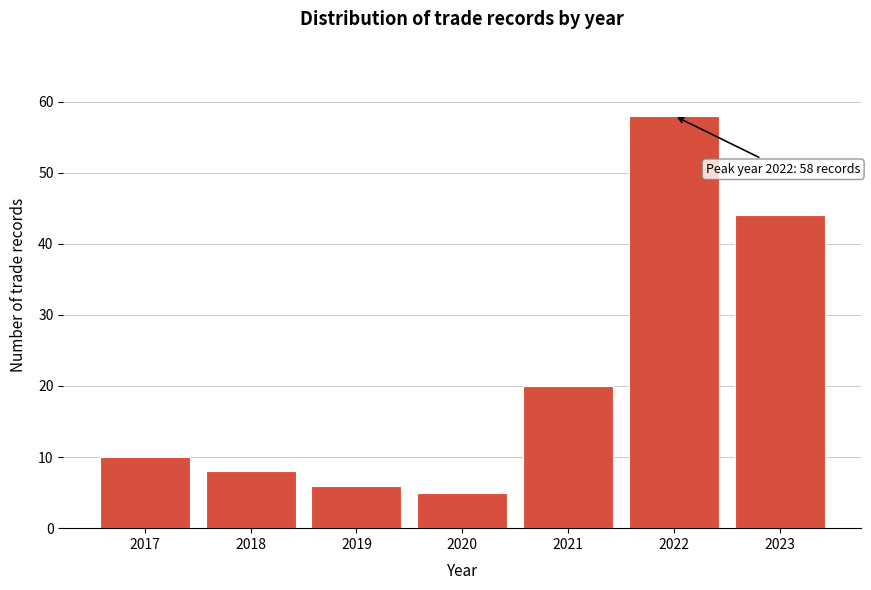

Reading left to right, extract all data points from this chart.

10	8	6	5	20	58	44